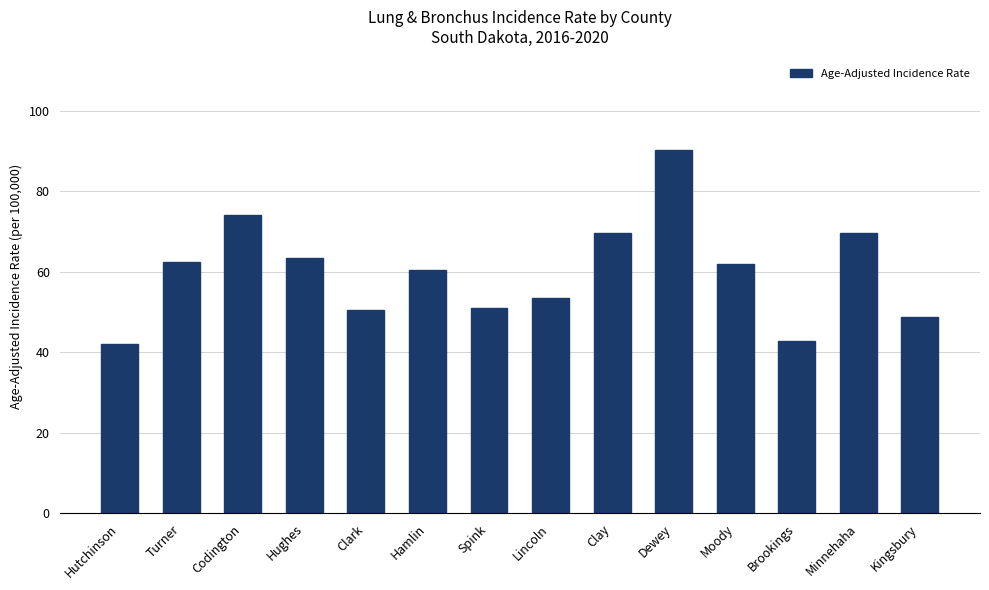

What is the difference between the values at Kingsbury and Codington?

25.3